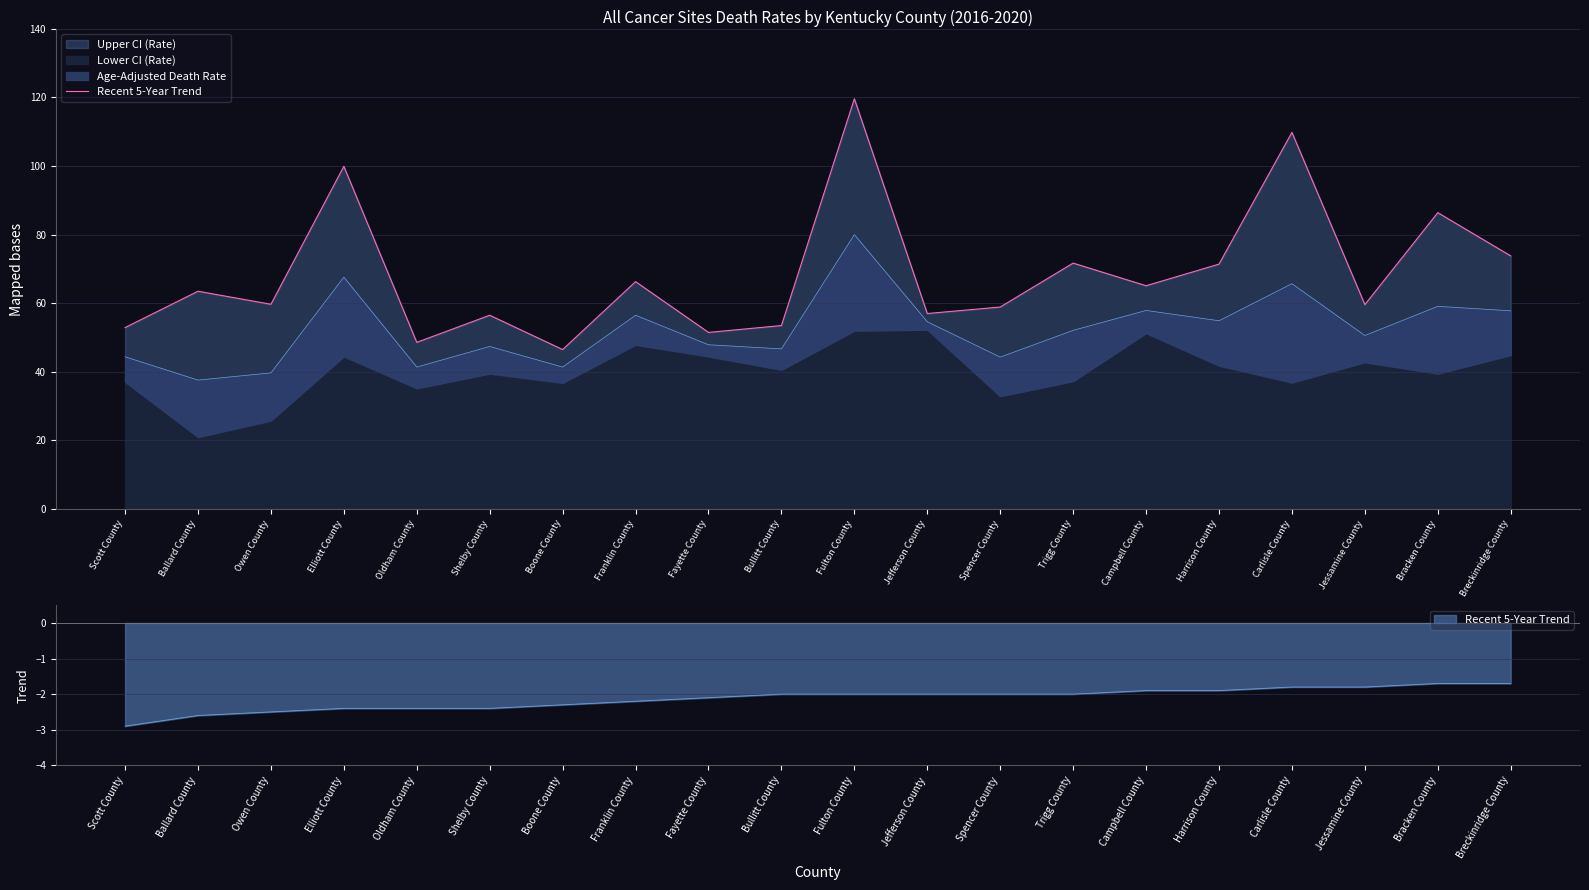

Which label corresponds to the smallest value in the chart?

Boone County